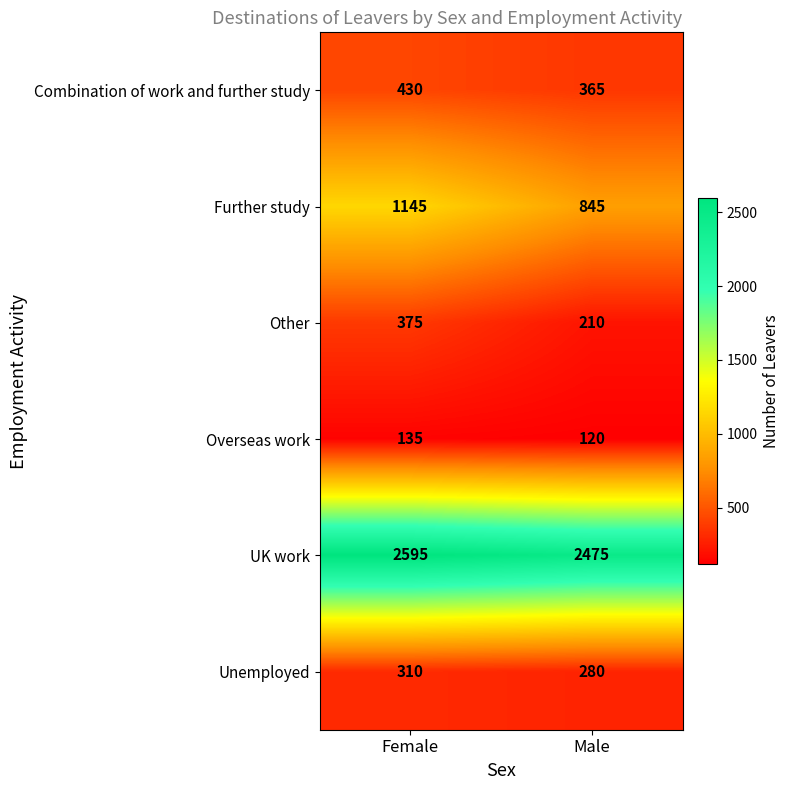

What is the sum of all Further study values?

1990